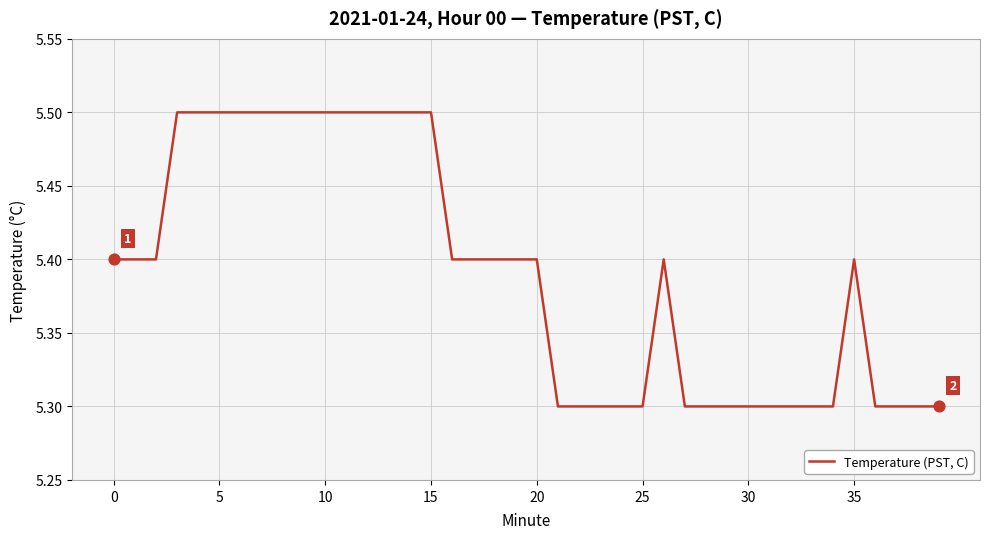

What is the minimum value shown in the chart?

5.3